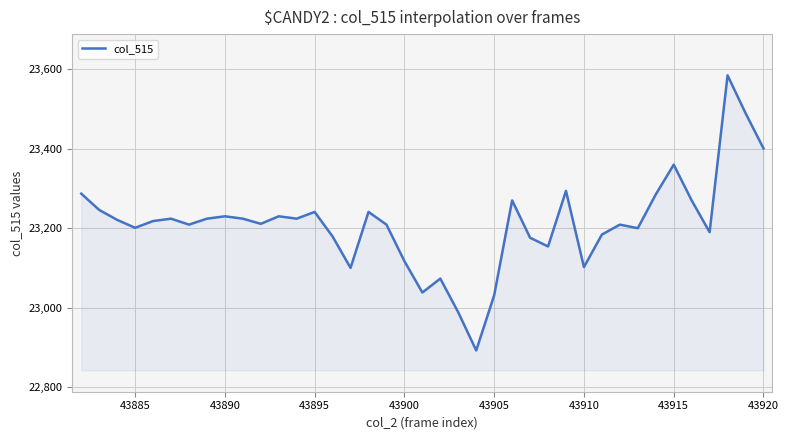

What is the minimum value shown in the chart?

22892